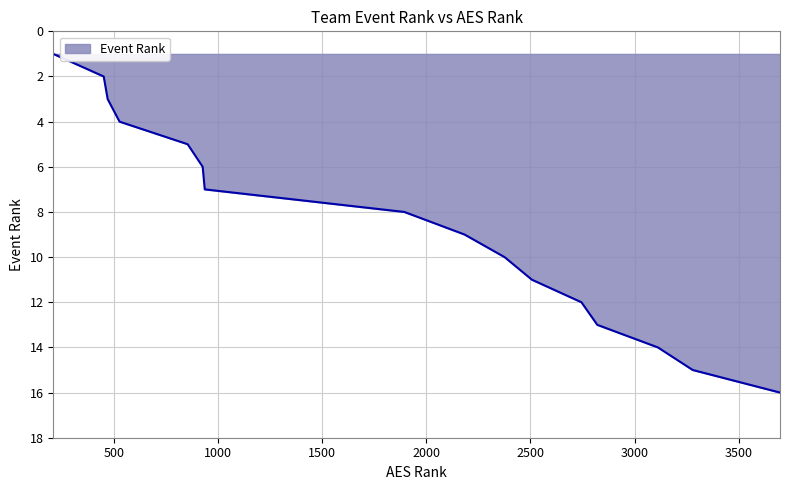

What is the greatest value displayed?

16